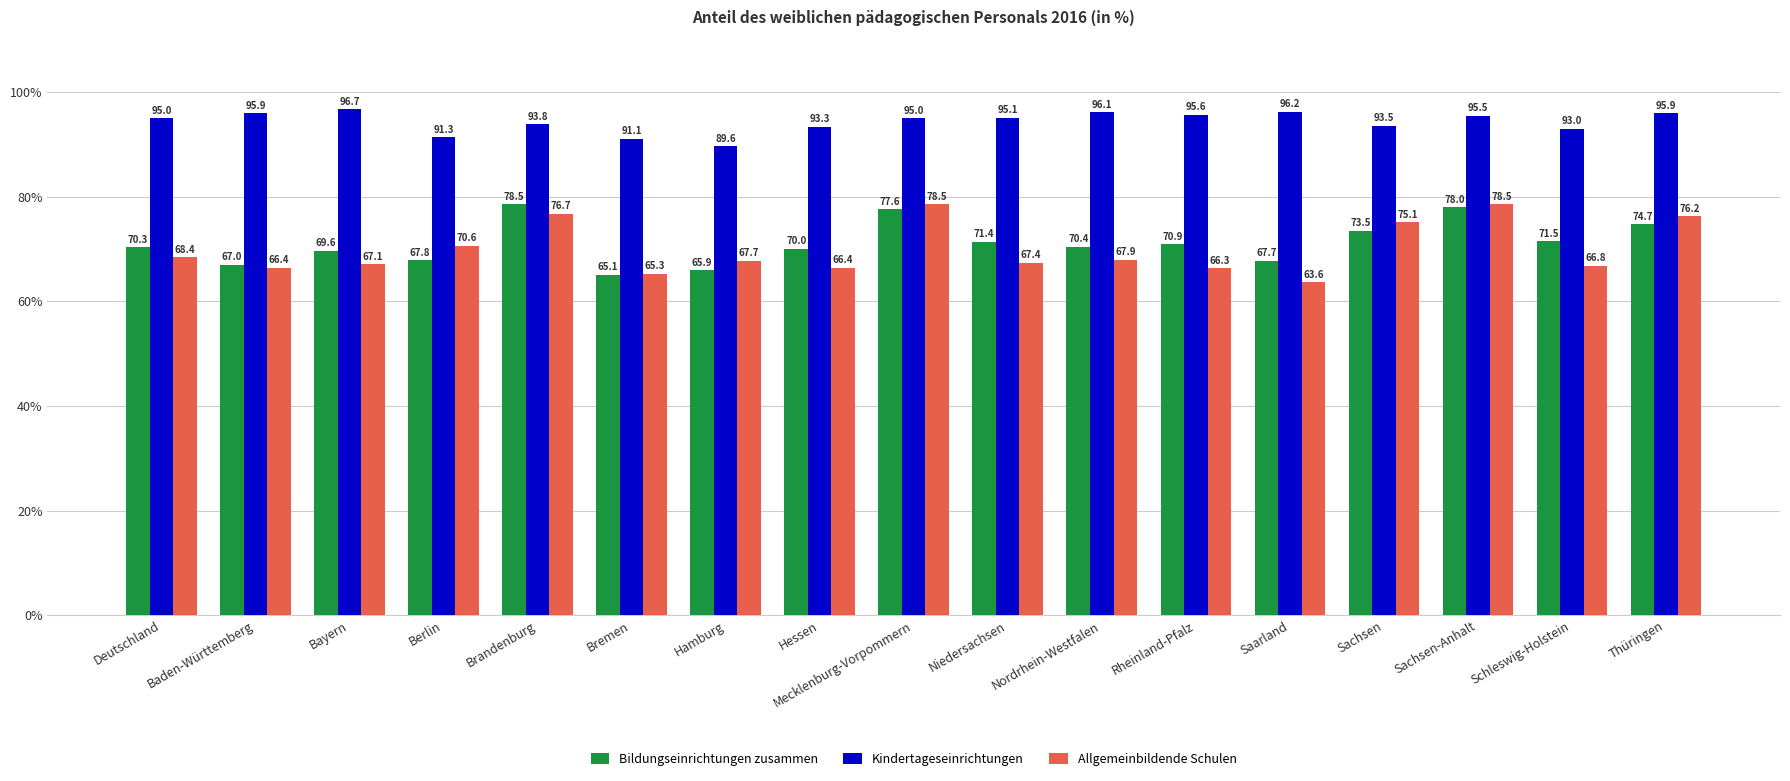

At which category does the chart reach its peak across all series?

Bayern